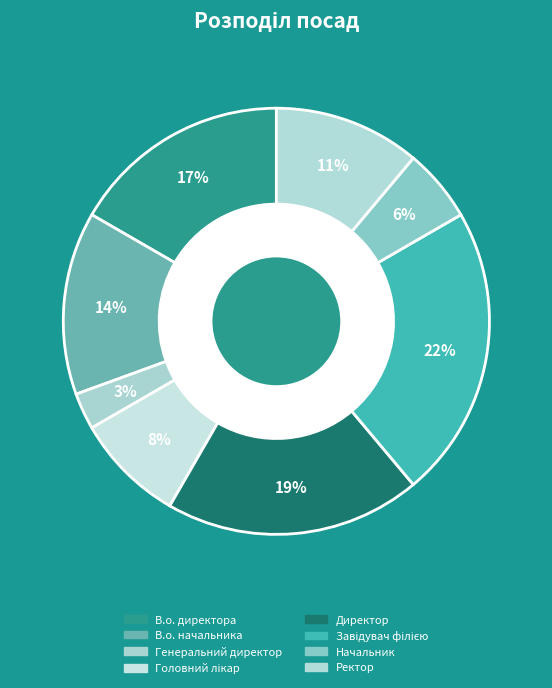

Combined, do Ректор and Генеральний директор account for over 50%?

No